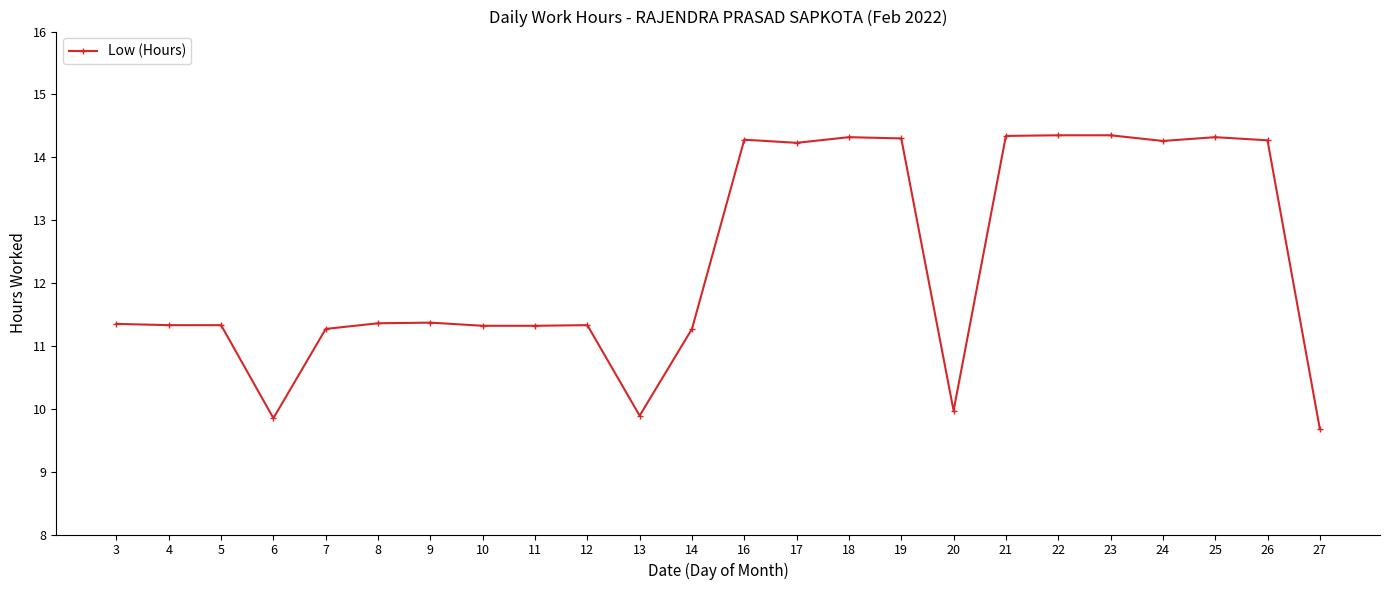

The value at 14 is 11.3. True or false?

True